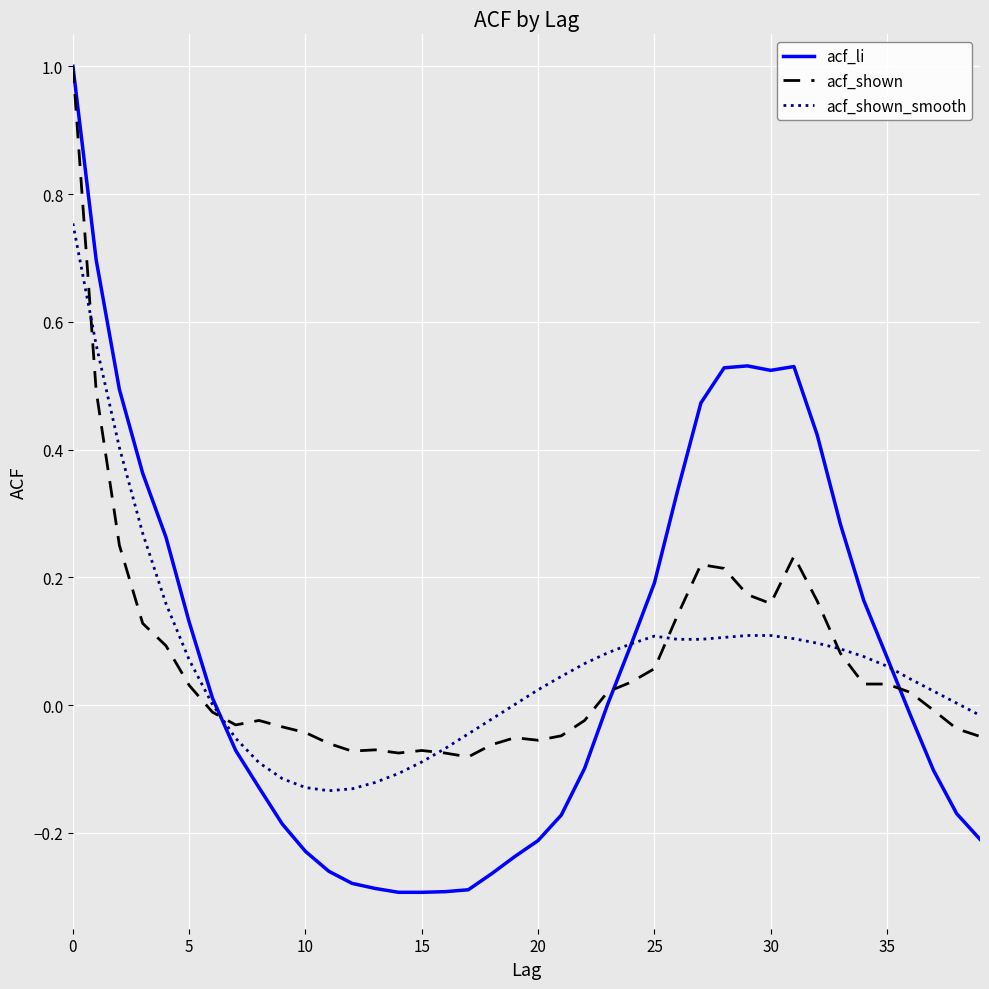

What is the highest value of the acf_shown series?

1.0